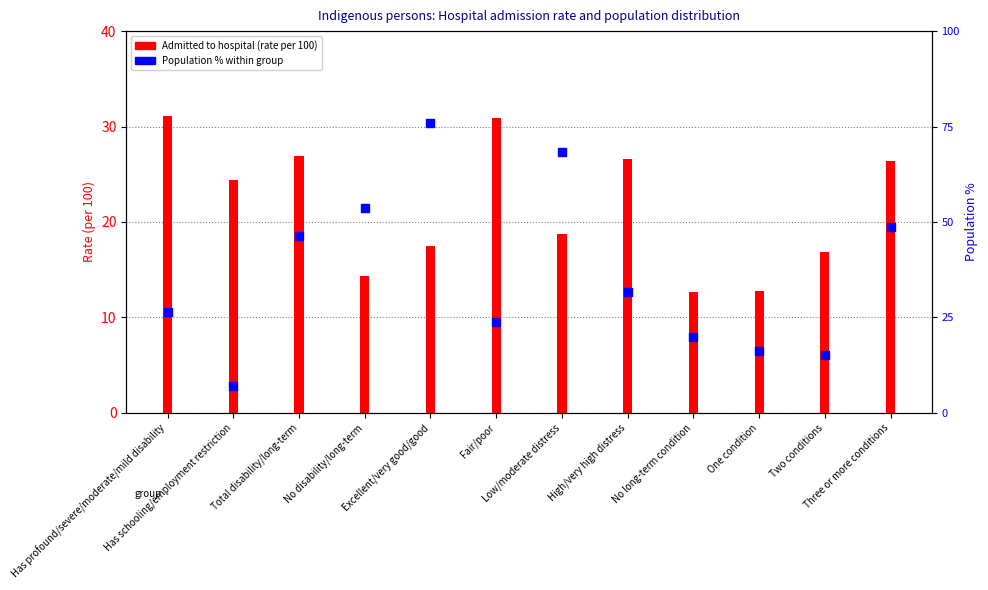

Which series reaches the minimum Y coordinate?

Population % within sample